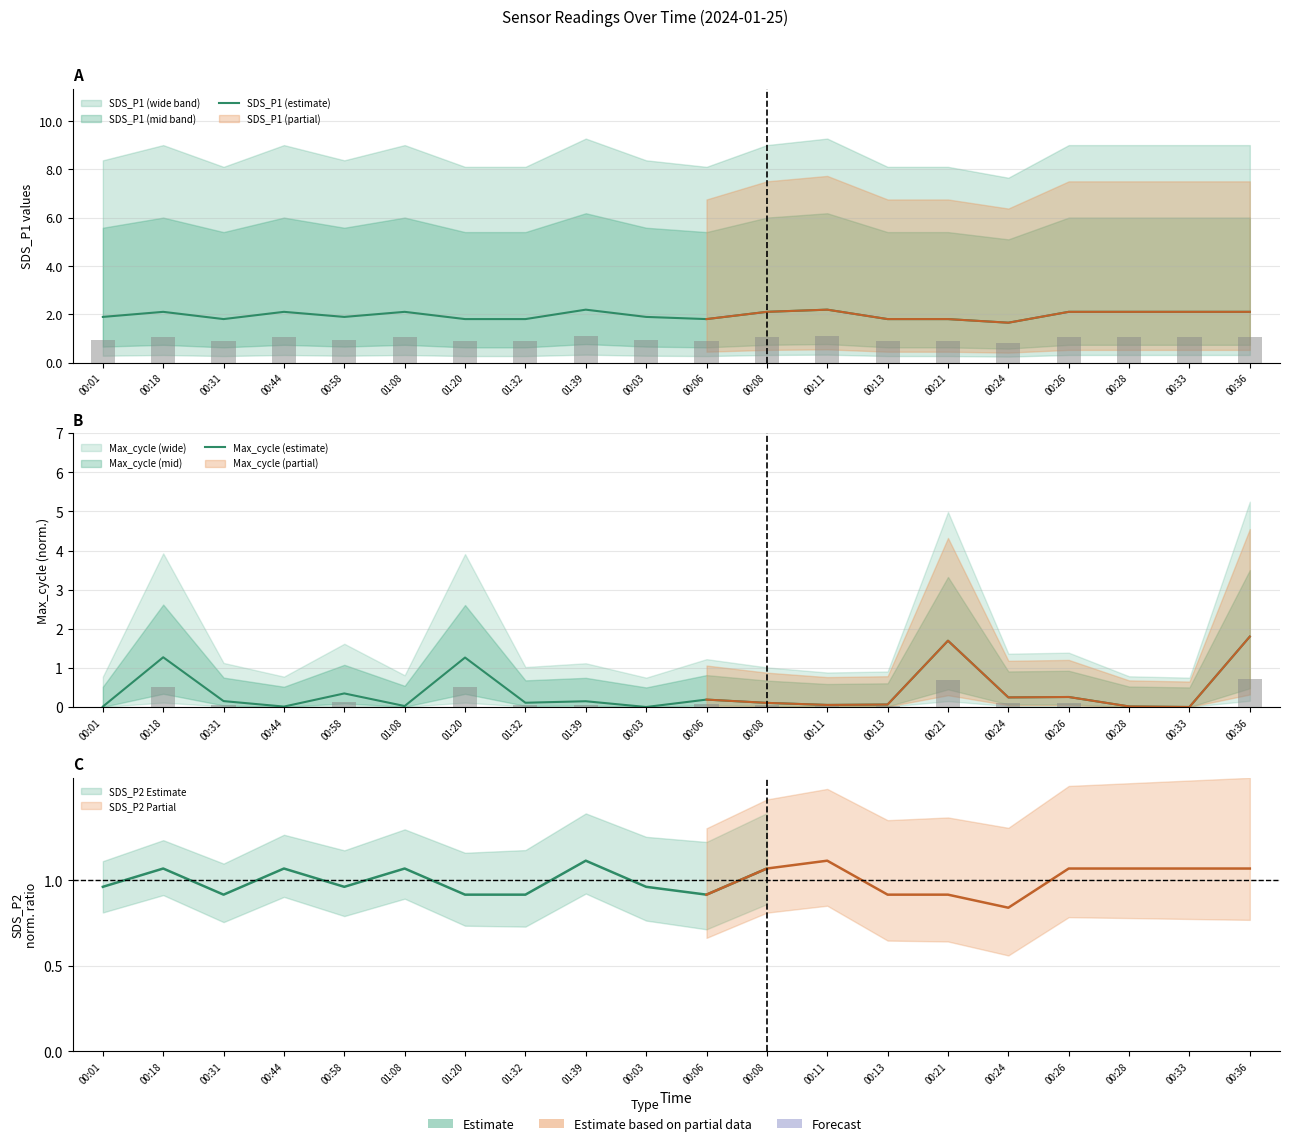

What is the value of the Max_cycle (estimate) bar at the 8th from the left?

0.1